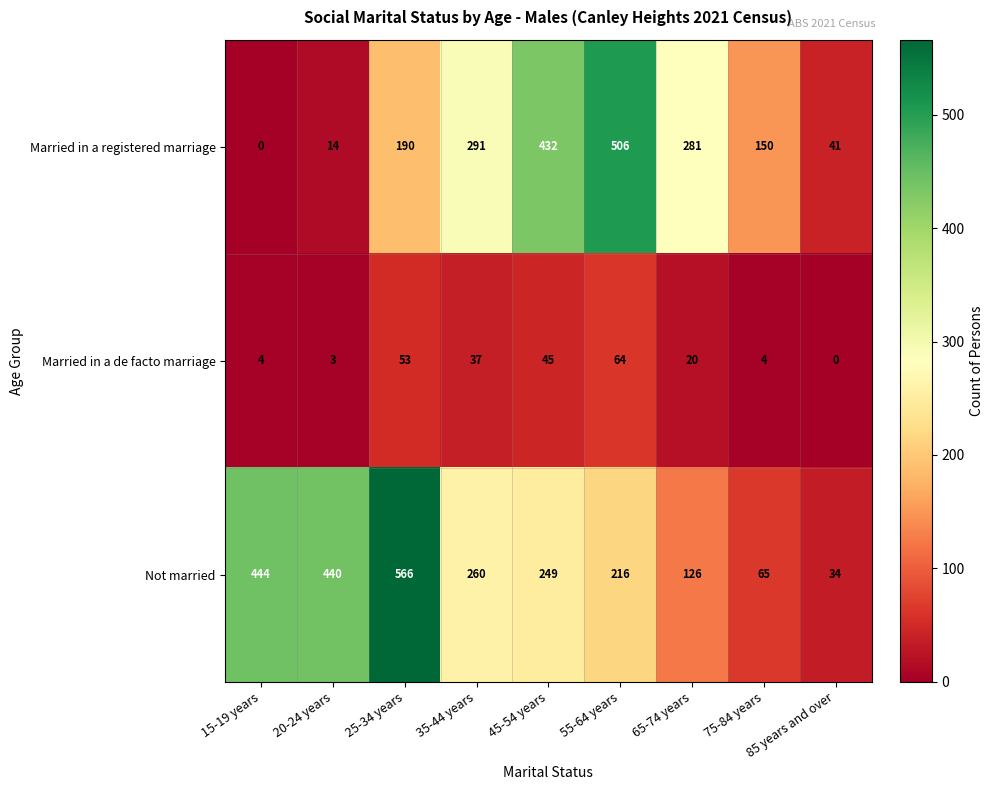

What is the sum of all Not married values?

2400